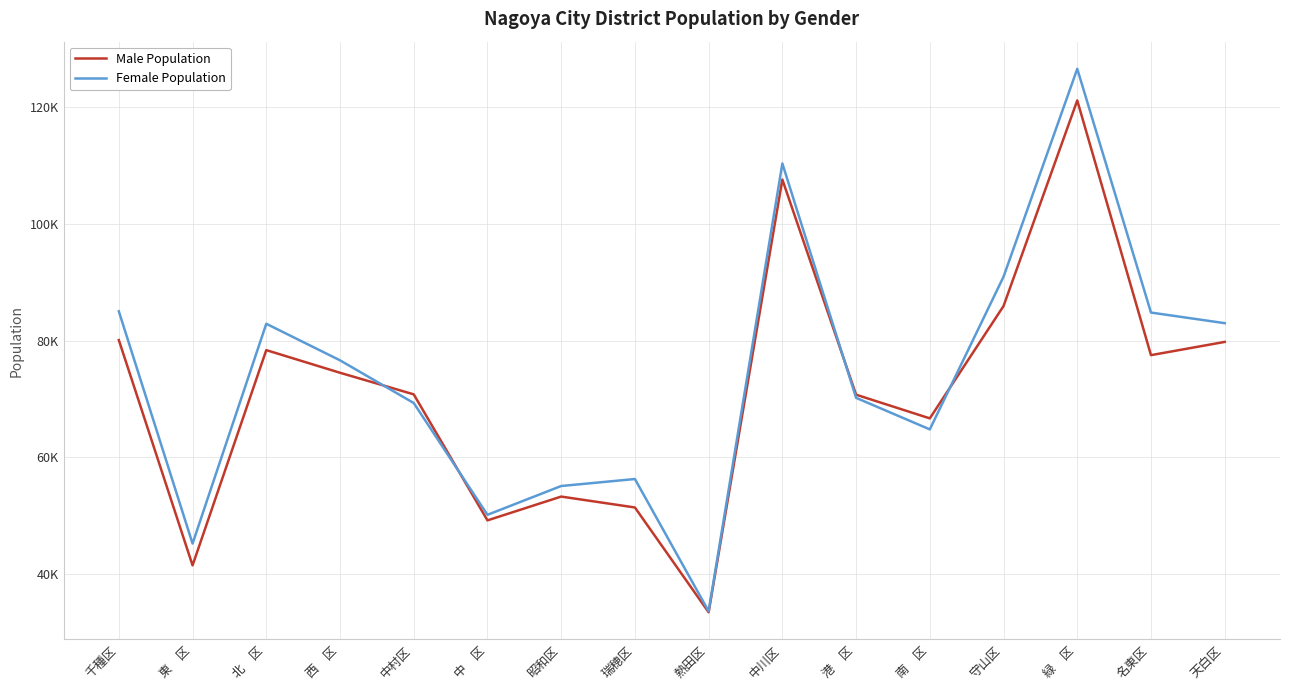

Rank the series by their maximum value, from lowest to highest.

Male Population, Female Population